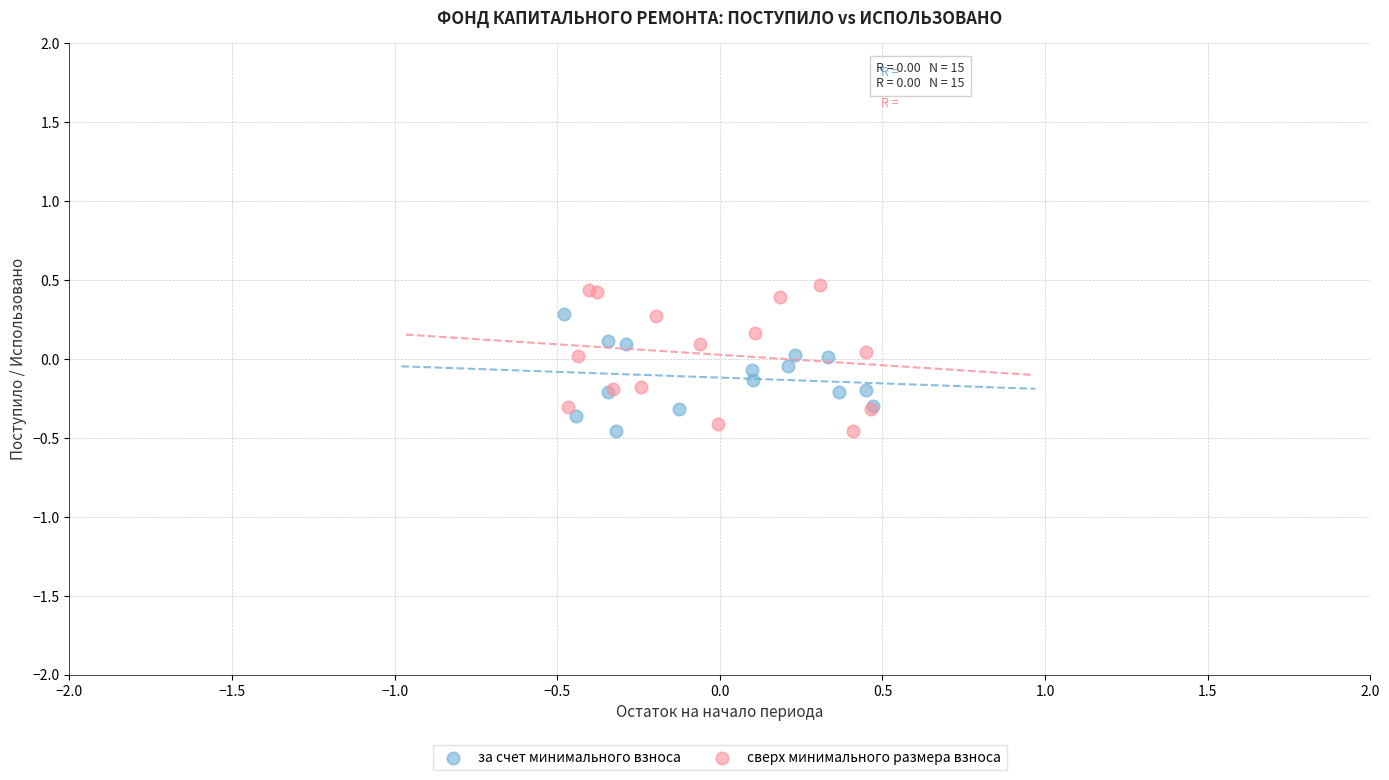

Which series has the widest spread of Y values?

сверх минимального размера взноса